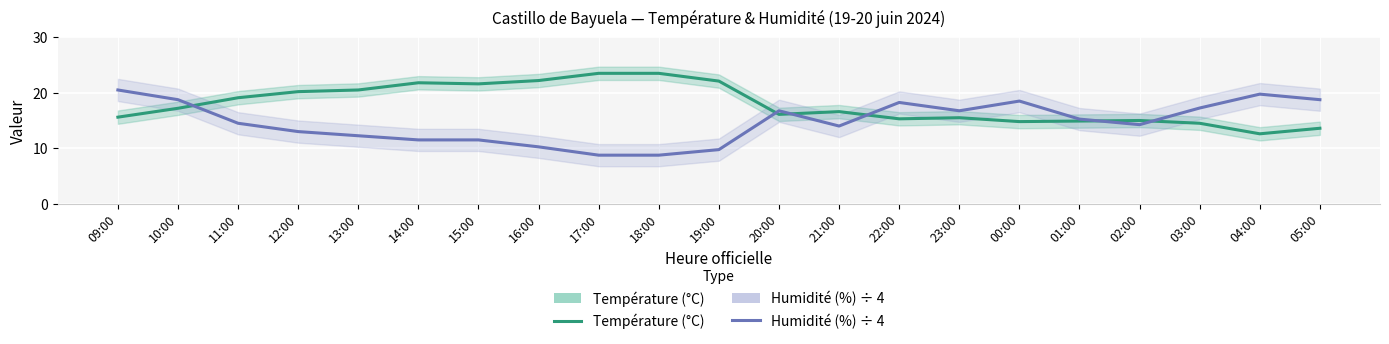

The Température (°C) series shows 18.3 at 04:00. True or false?

False